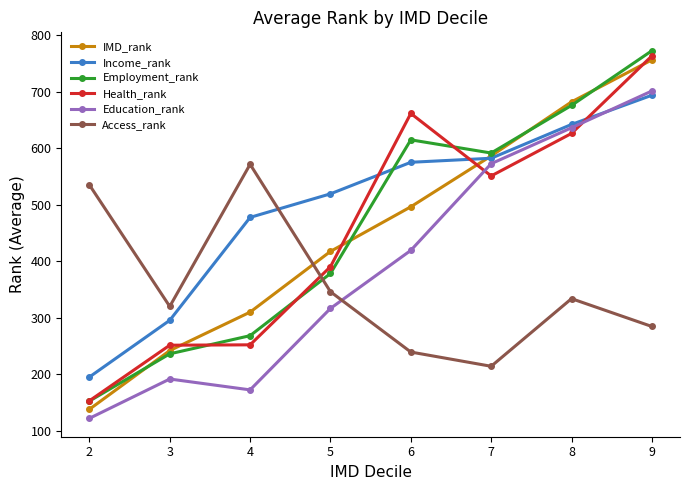

What is the minimum value shown in the chart?

122.5